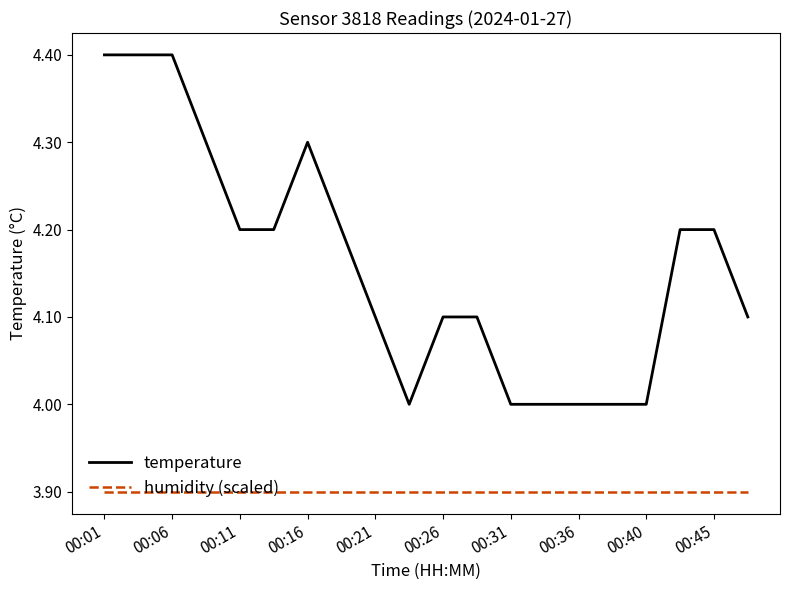

Rank the series by their maximum value, from lowest to highest.

humidity (scaled), temperature